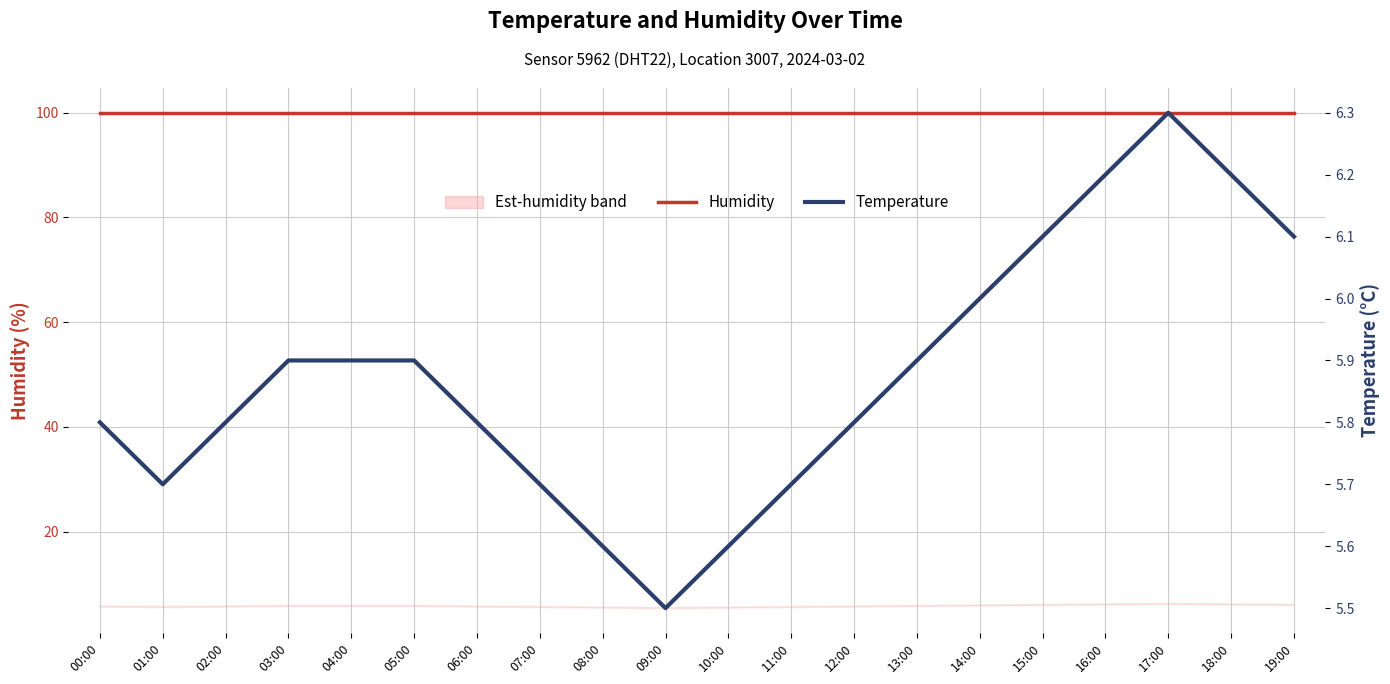

Between 15:00 and 10:00, which is larger?

15:00